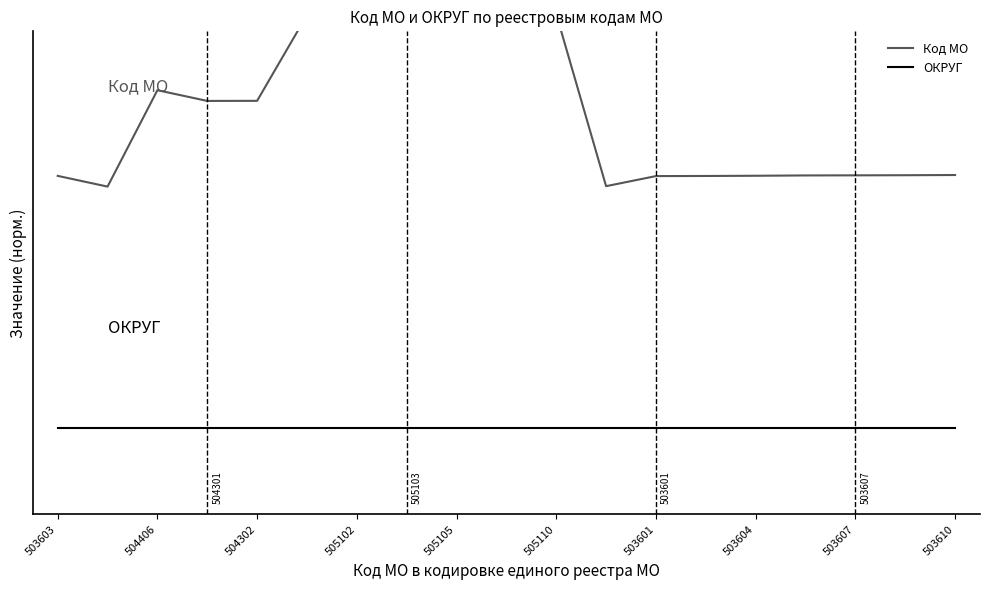

How many categories are shown in the chart?

19